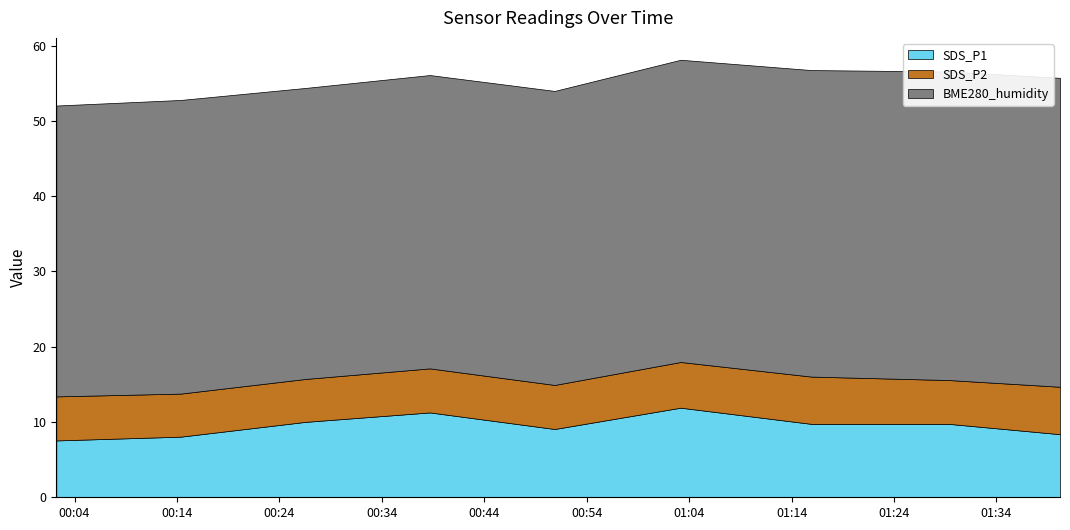

Reading left to right, transcribe all the data shown in this chart.

SDS_P1: 2023/06/12 00:02:13=7.5	2023/06/12 00:14:21=8.1	2023/06/12 00:26:34=10.0	2023/06/12 00:38:41=11.3	2023/06/12 00:50:52=9.1	2023/06/12 01:03:10=11.9	2023/06/12 01:15:56=9.8	2023/06/12 01:29:22=9.8	2023/06/12 01:40:12=8.4
SDS_P2: 2023/06/12 00:02:13=5.8	2023/06/12 00:14:21=5.7	2023/06/12 00:26:34=5.7	2023/06/12 00:38:41=5.8	2023/06/12 00:50:52=5.8	2023/06/12 01:03:10=6.1	2023/06/12 01:15:56=6.3	2023/06/12 01:29:22=5.8	2023/06/12 01:40:12=6.3
BME280_humidity: 2023/06/12 00:02:13=38.6	2023/06/12 00:14:21=39.0	2023/06/12 00:26:34=38.6	2023/06/12 00:38:41=39.0	2023/06/12 00:50:52=39.0	2023/06/12 01:03:10=40.1	2023/06/12 01:15:56=40.7	2023/06/12 01:29:22=41.0	2023/06/12 01:40:12=41.0